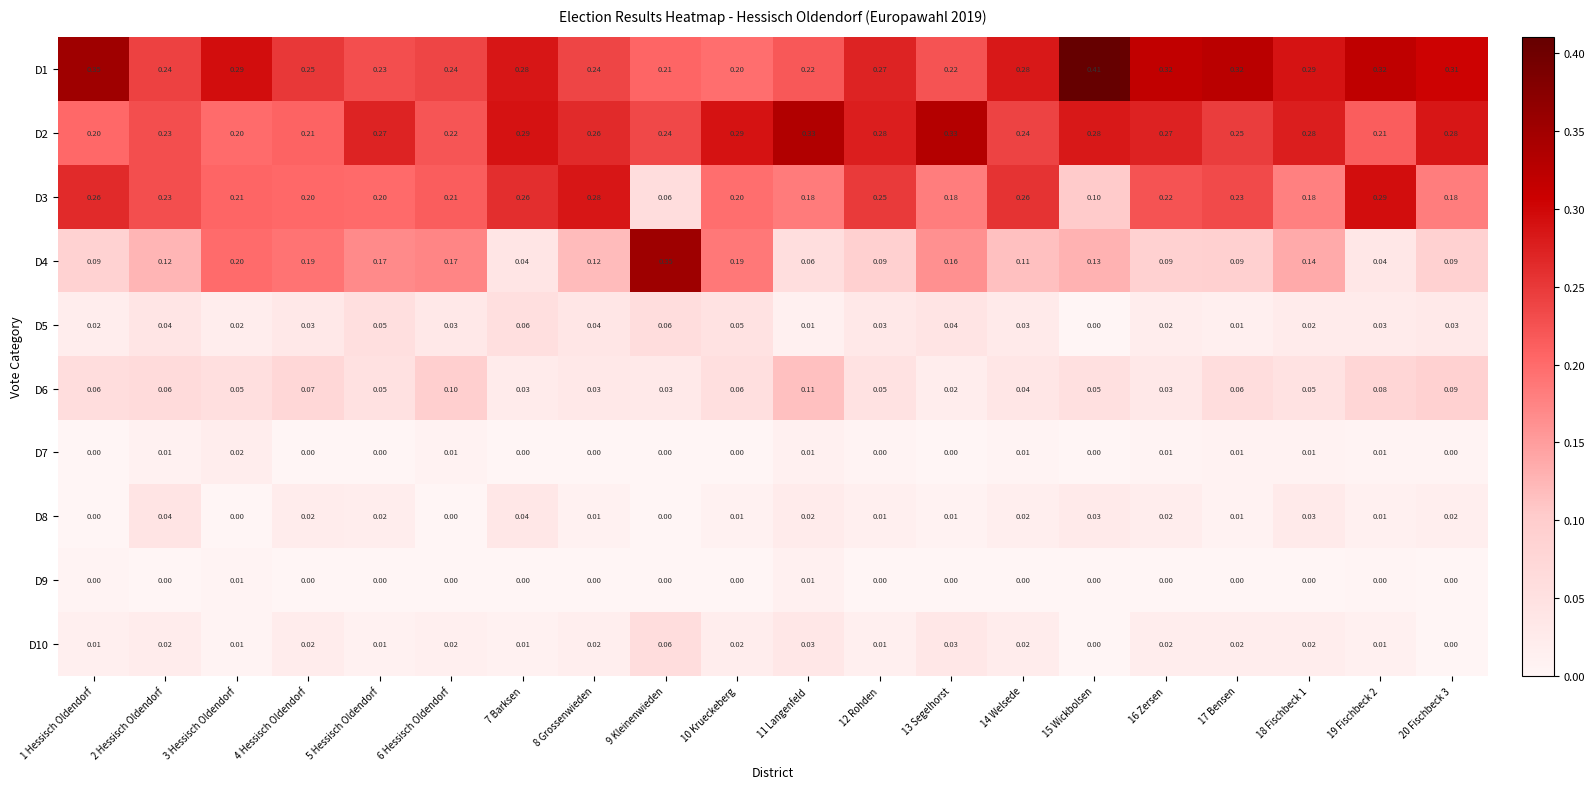

How many categories are shown in the chart?

20